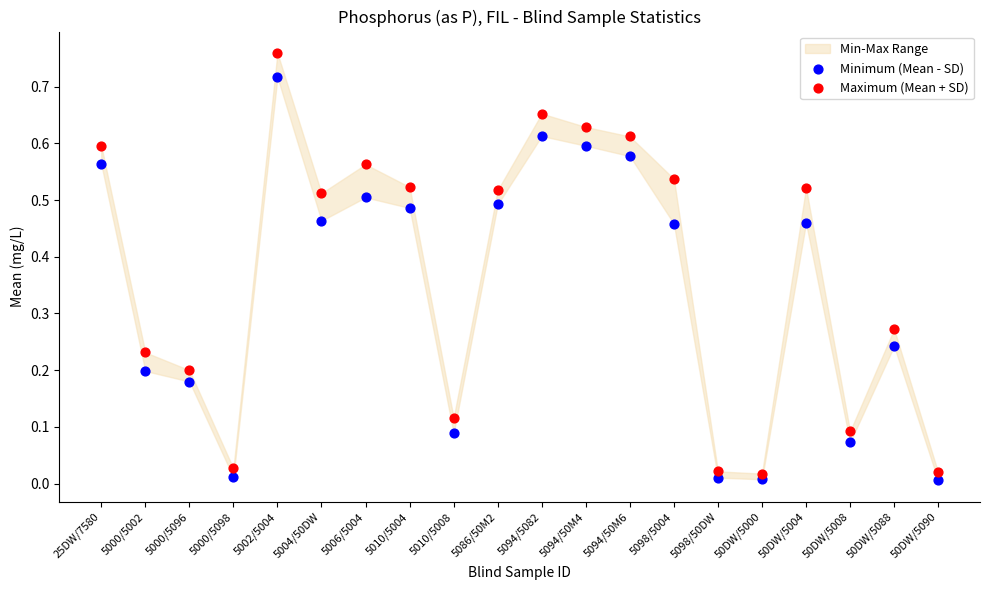

Which series contains the highest Y value?

Maximum (Mean + SD)